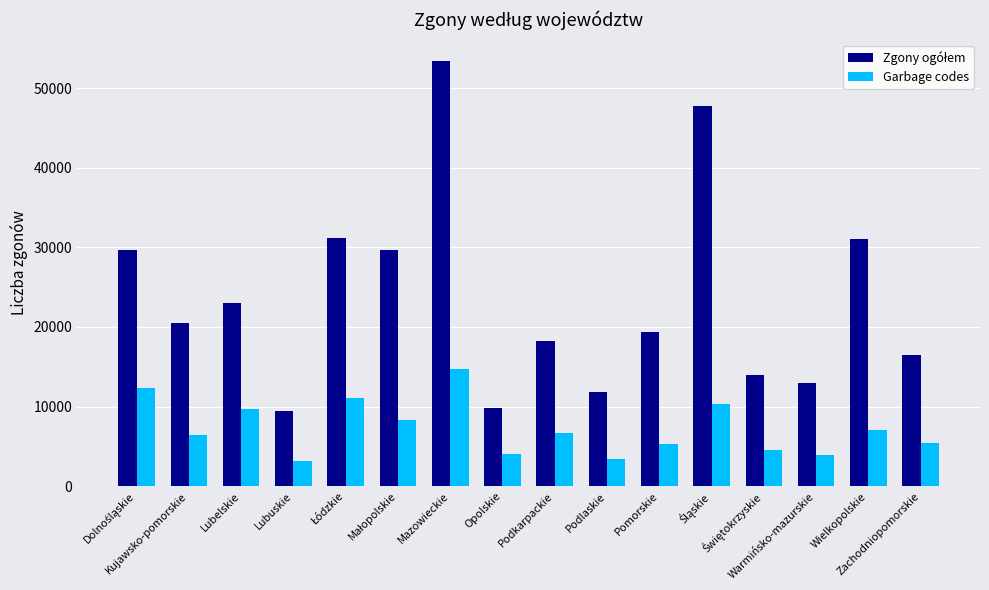

Count the number of data series in this chart.

2